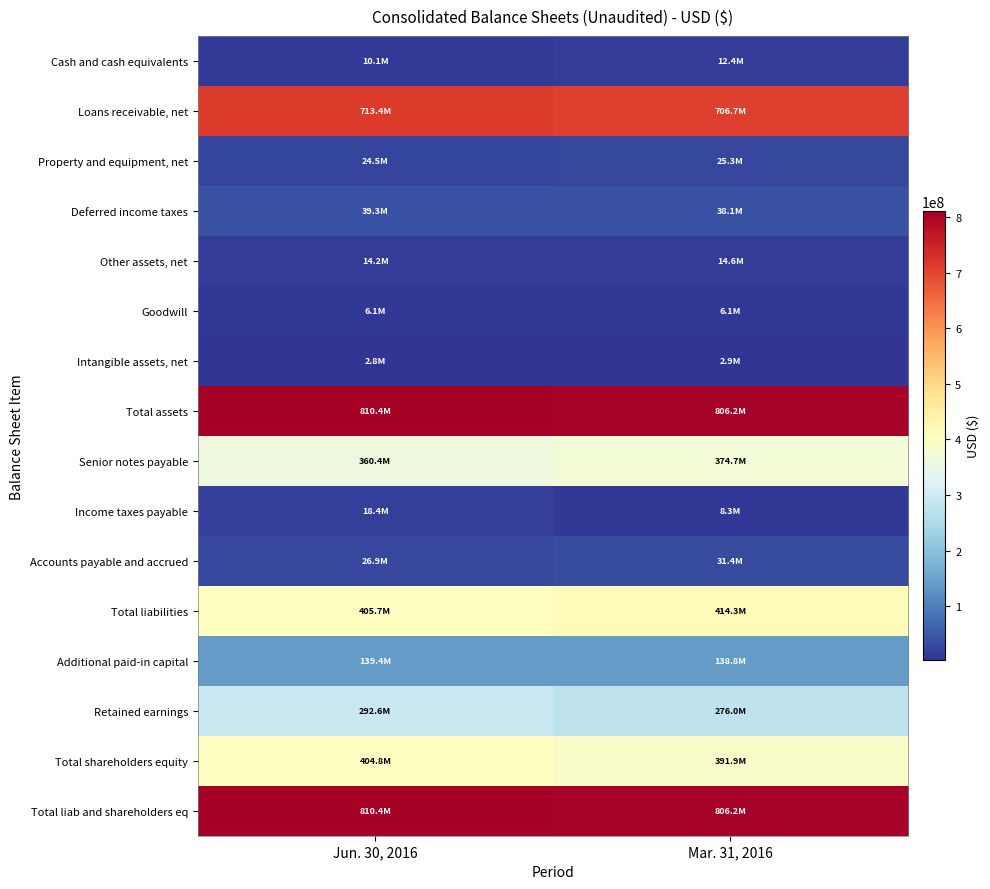

At Mar. 31, 2016, list the series in order from smallest to largest.

Intangible assets, net, Goodwill, Income taxes payable, Cash and cash equivalents, Other assets, net, Property and equipment, net, Accounts payable and accrued, Deferred income taxes, Additional paid-in capital, Retained earnings, Senior notes payable, Total shareholders equity, Total liabilities, Loans receivable, net, Total assets, Total liab and shareholders eq